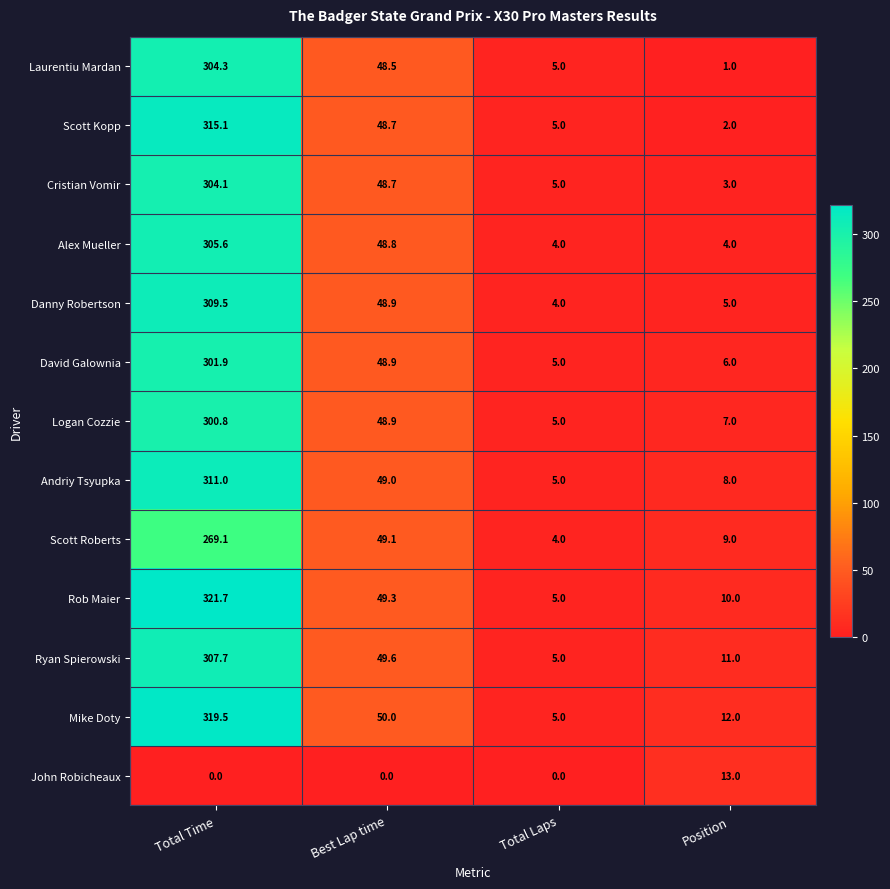

What is the greatest value displayed?

321.7